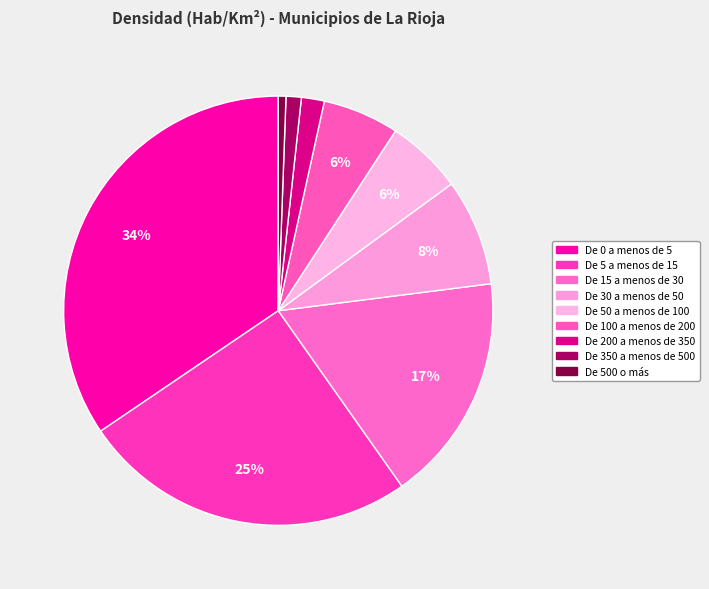

Rank the categories by value from highest to lowest.

De 0 a menos de 5, De 5 a menos de 15, De 15 a menos de 30, De 30 a menos de 50, De 50 a menos de 100, De 100 a menos de 200, De 200 a menos de 350, De 350 a menos de 500, De 500 o más